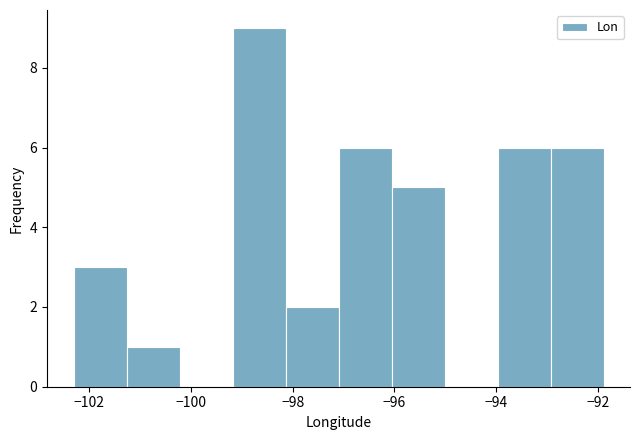

How tall is the bar that spans -101.2 to -100.2 on the x-axis? Neither the bar edges nor the heights are printed on the chart, so give them approximately, as read against the axes.

1